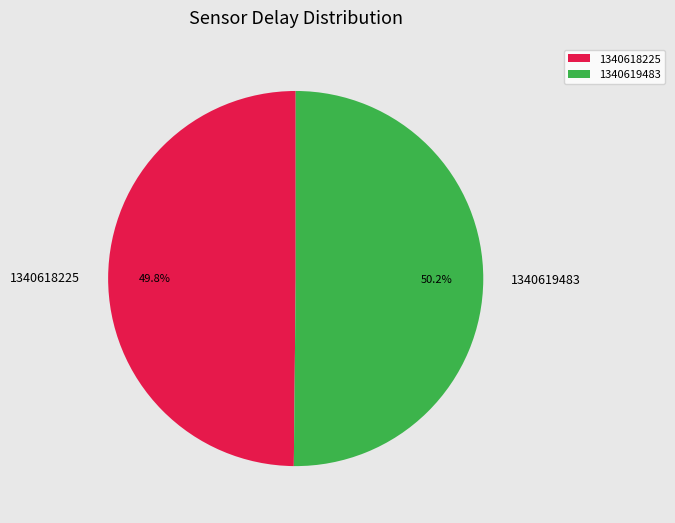

Is there a majority slice in this chart?

Yes